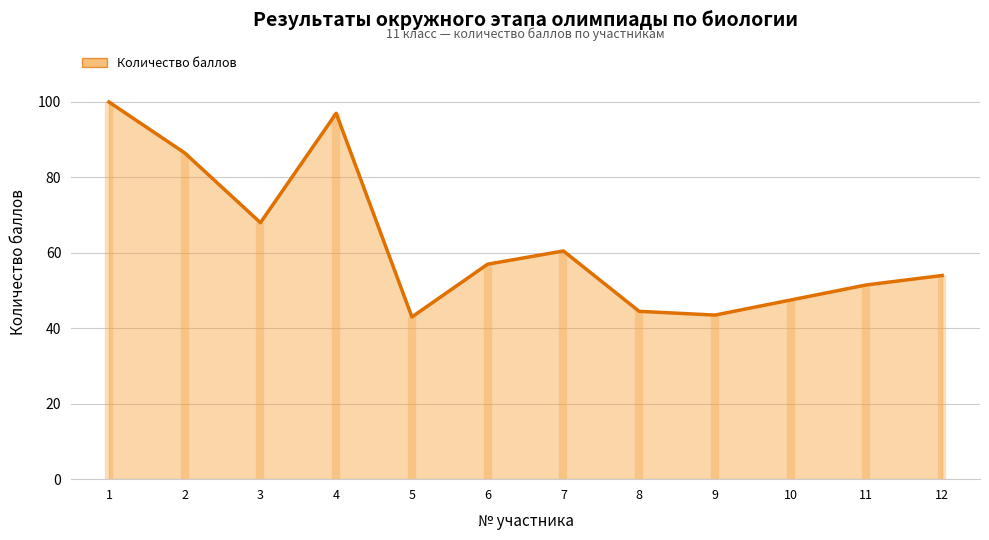

What is the average value?

62.8